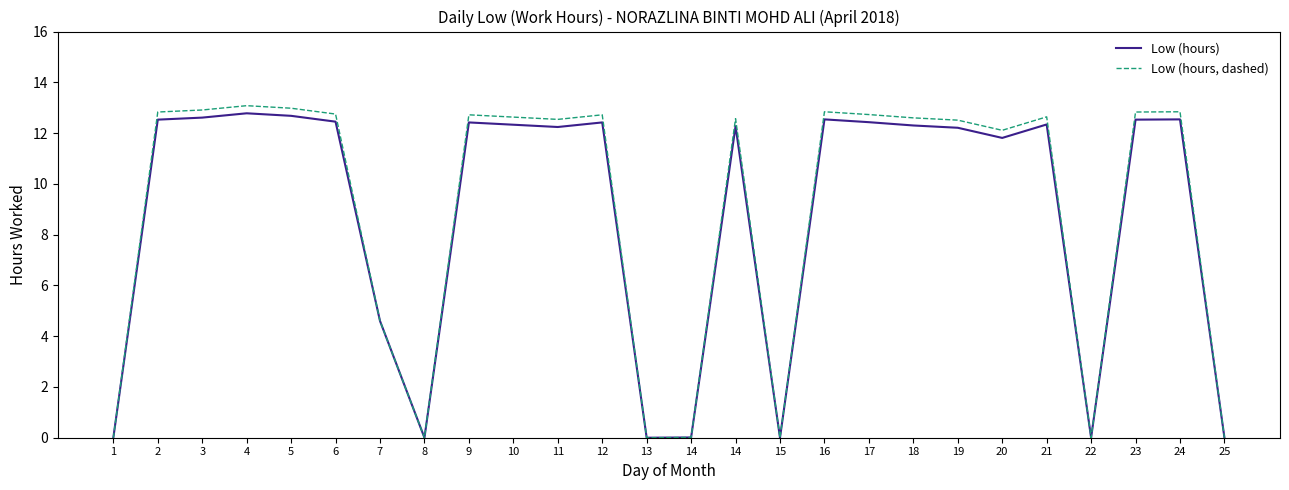

True or false: Low (hours) and Low (hours, dashed) cross at least once.

False